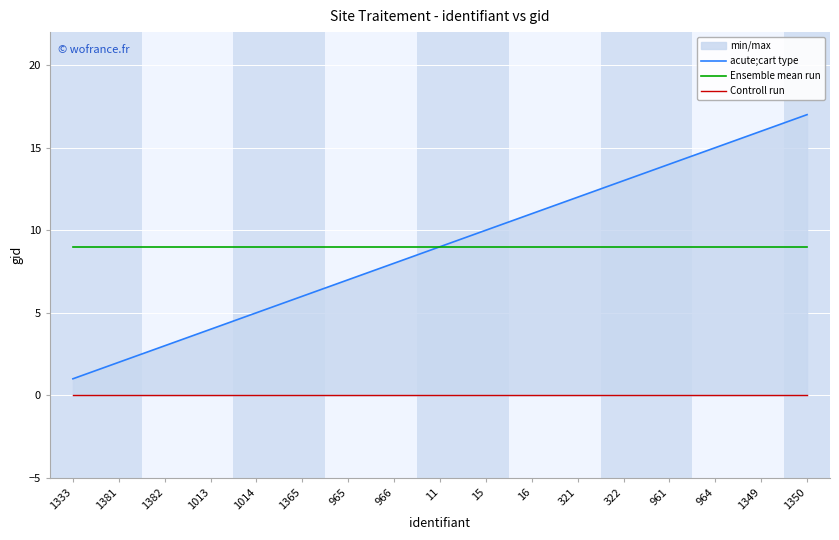

At which label does acute;cart type first exceed 9?

15